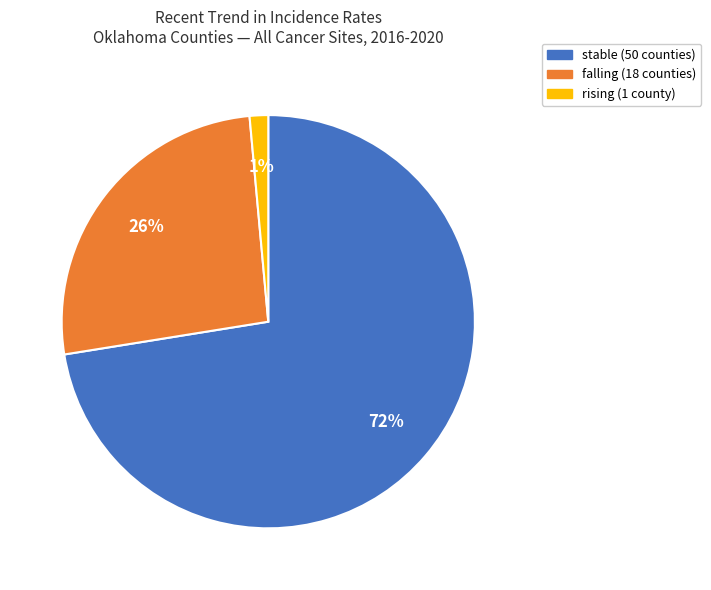

The stable slice represents 72% of the pie. True or false?

True